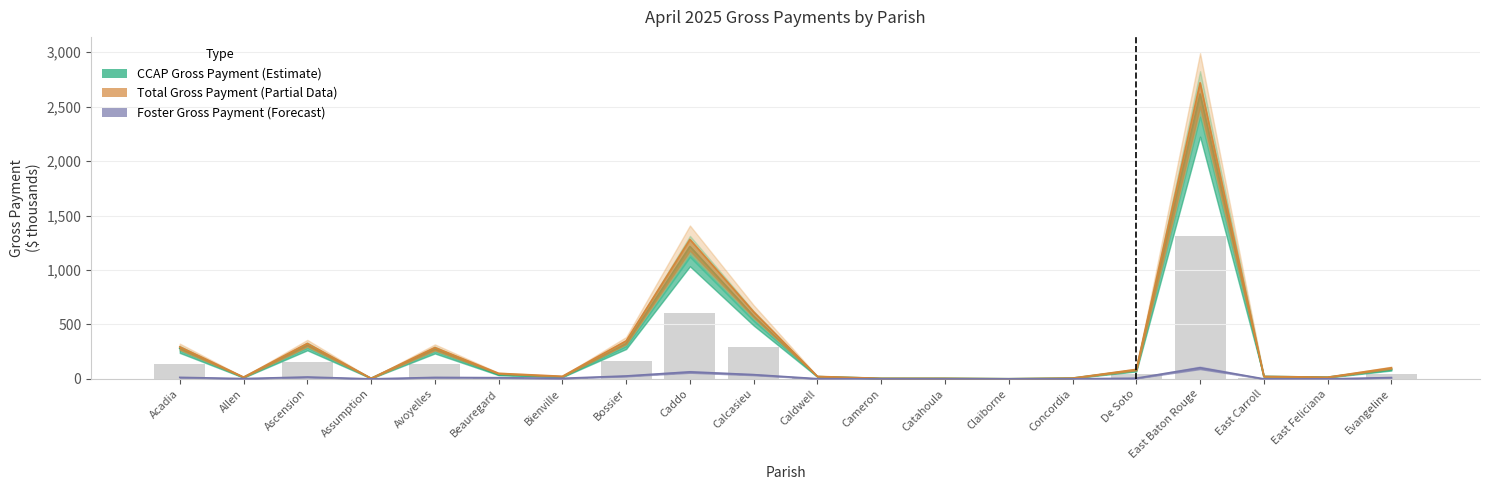

True or false: TOTAL GROSS PAYMENT has a value of 397.3 at Calcasieu.

False